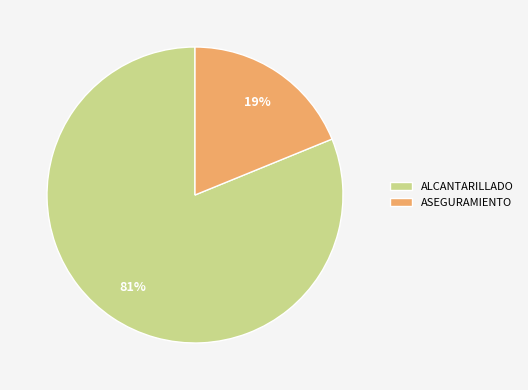

Does any single category account for the majority?

Yes